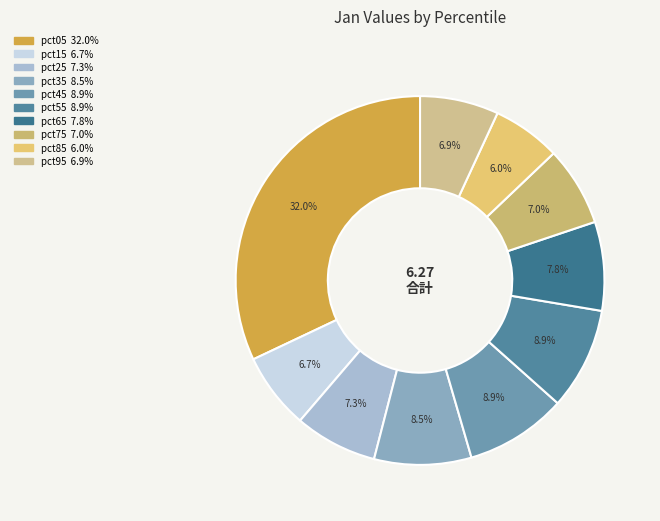

Which category has the biggest portion of the pie?

pct05